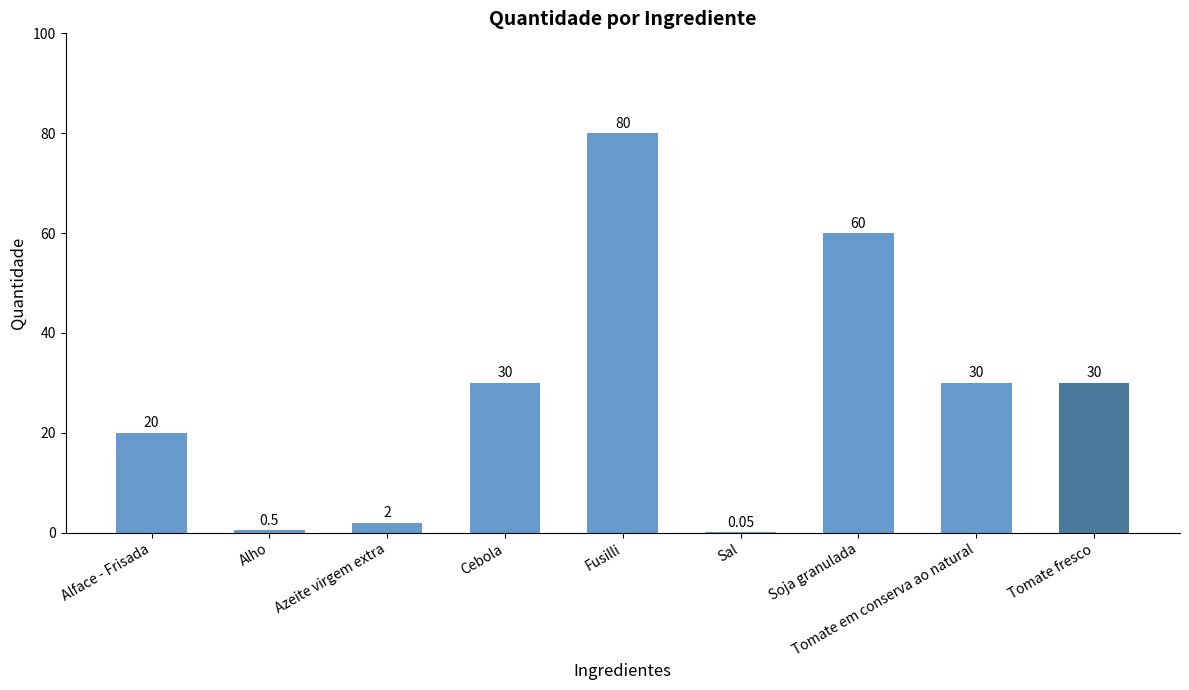

How many distinct data groups are displayed?

1